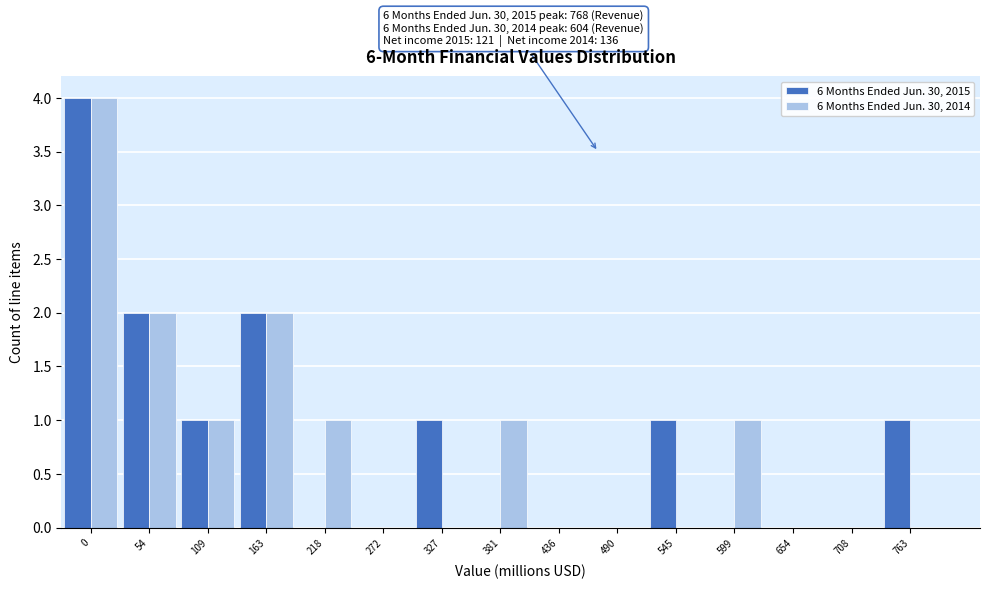

Reading left to right, what are all the values shown in this chart?

6 Months Ended Jun. 30, 2015: 0=4	54=2	109=1	163=2	218=0	272=0	327=1	381=0	436=0	490=0	545=1	599=0	654=0	708=0	763=1
6 Months Ended Jun. 30, 2014: 0=4	54=2	109=1	163=2	218=1	272=0	327=0	381=1	436=0	490=0	545=0	599=1	654=0	708=0	763=0